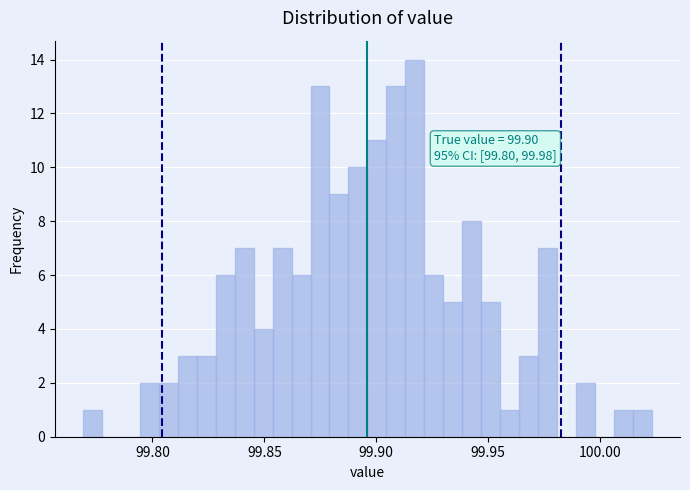

Read against the x-axis, roughly where is the centre of the tallest bar?

99.915